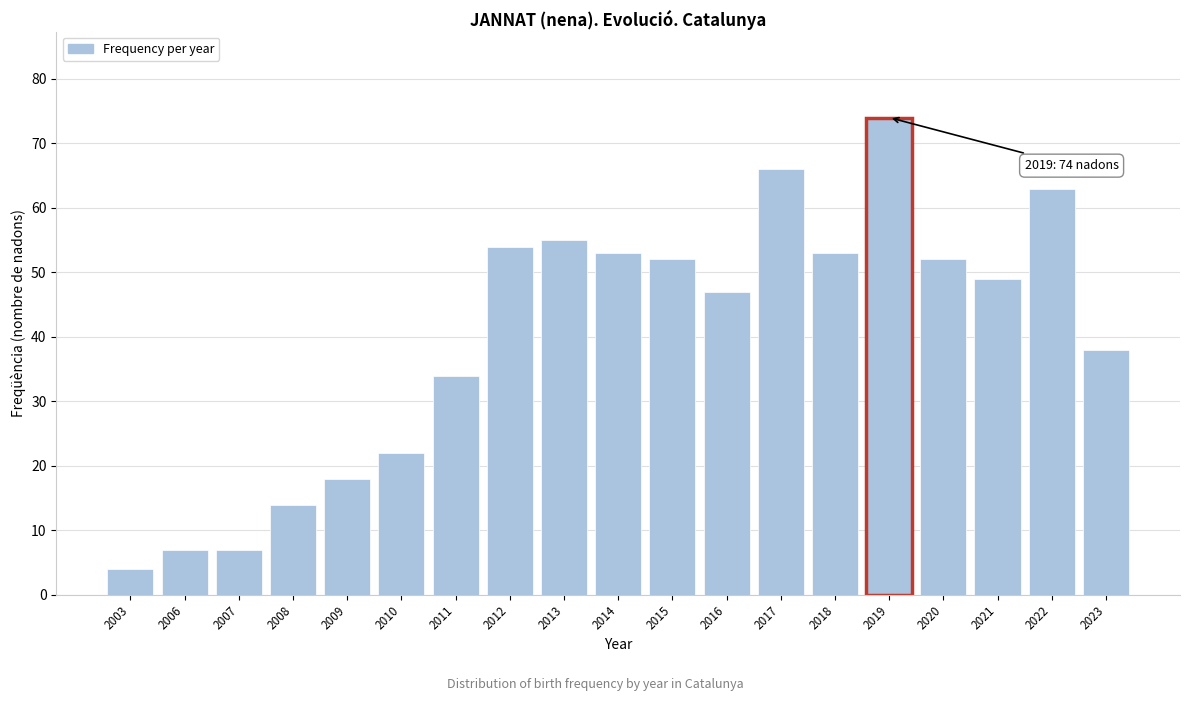

Reading left to right, what are all the values shown in this chart?

2003=4	2006=7	2007=7	2008=14	2009=18	2010=22	2011=34	2012=54	2013=55	2014=53	2015=52	2016=47	2017=66	2018=53	2019=74	2020=52	2021=49	2022=63	2023=38